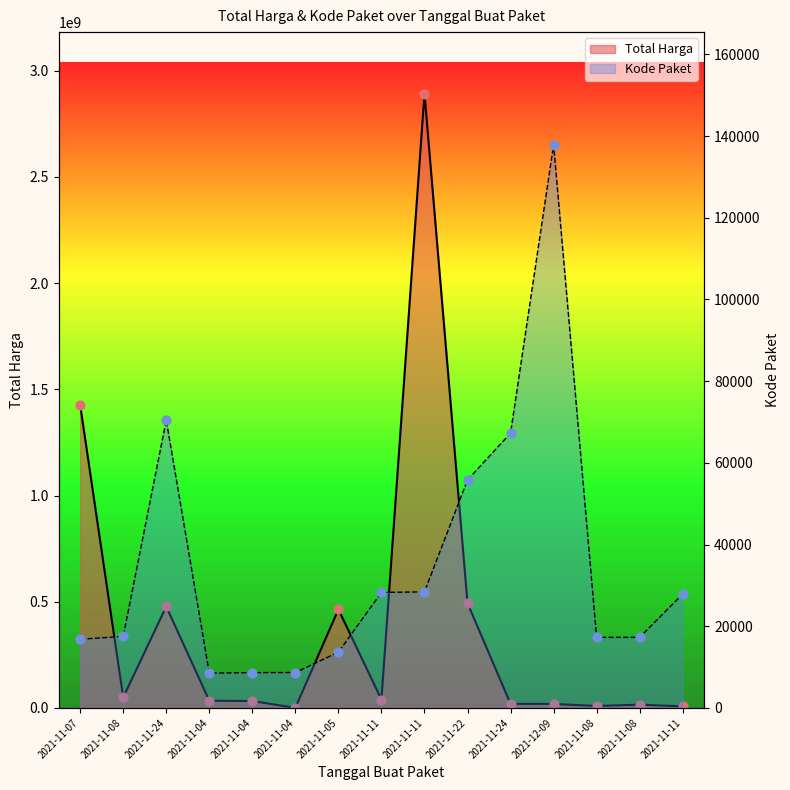

At which category is the sum across all series the highest?

2021-11-11